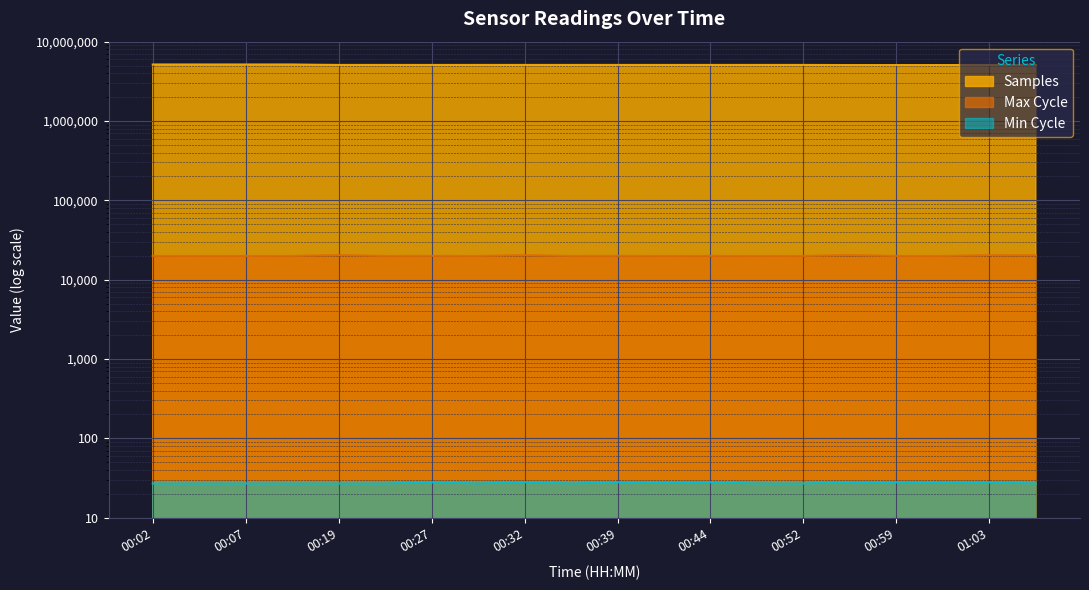

Which series has the largest total across all categories?

Samples